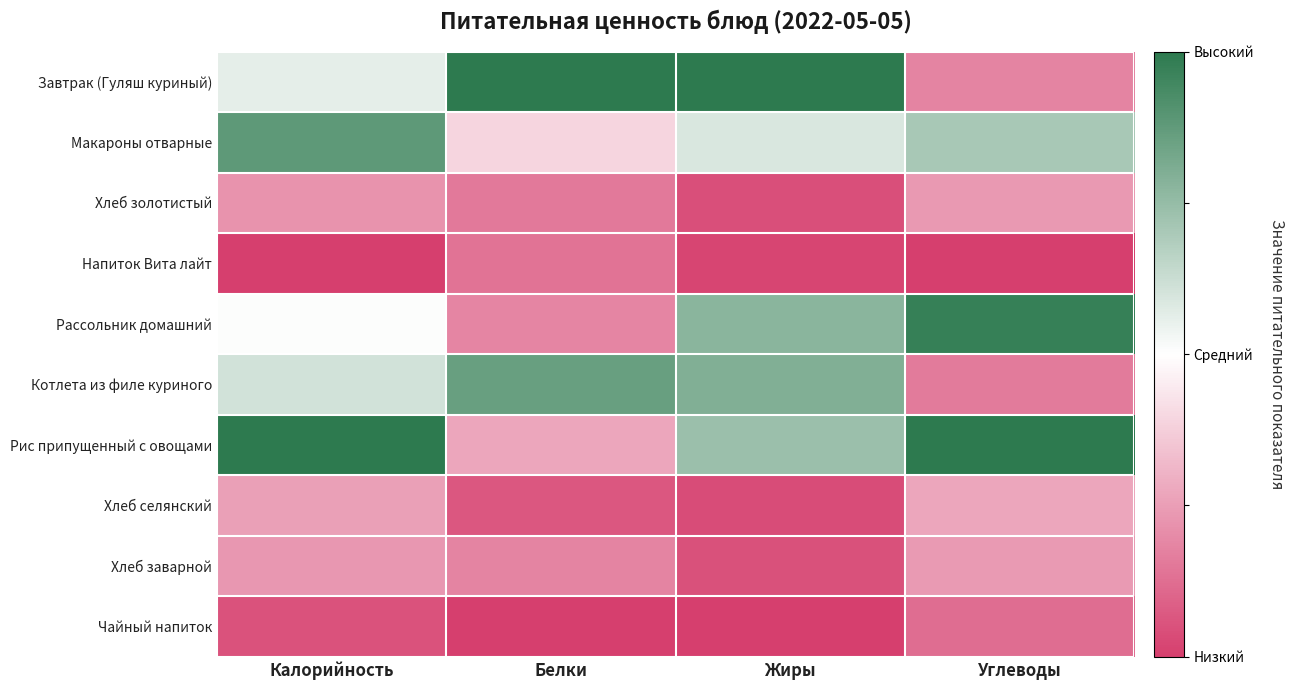

Reading right to left, transcribe all the data shown in this chart.

Завтрак (Гуляш куриный): Углеводы=0.2	Жиры=1.0	Белки=1.0	Калорийность=0.6
Макароны отварные: Углеводы=0.7	Жиры=0.6	Белки=0.4	Калорийность=0.9
Хлеб золотистый: Углеводы=0.2	Жиры=0.0	Белки=0.2	Калорийность=0.2
Напиток Вита лайт: Углеводы=0.0	Жиры=0.0	Белки=0.1	Калорийность=0.0
Рассольник домашний: Углеводы=1.0	Жиры=0.8	Белки=0.2	Калорийность=0.5
Котлета из филе куриного: Углеводы=0.2	Жиры=0.8	Белки=0.9	Калорийность=0.6
Рис припущенный с овощами: Углеводы=1.0	Жиры=0.7	Белки=0.3	Калорийность=1.0
Хлеб селянский: Углеводы=0.3	Жиры=0.0	Белки=0.1	Калорийность=0.3
Хлеб заварной: Углеводы=0.2	Жиры=0.1	Белки=0.2	Калорийность=0.2
Чайный напиток: Углеводы=0.1	Жиры=0.0	Белки=0.0	Калорийность=0.1